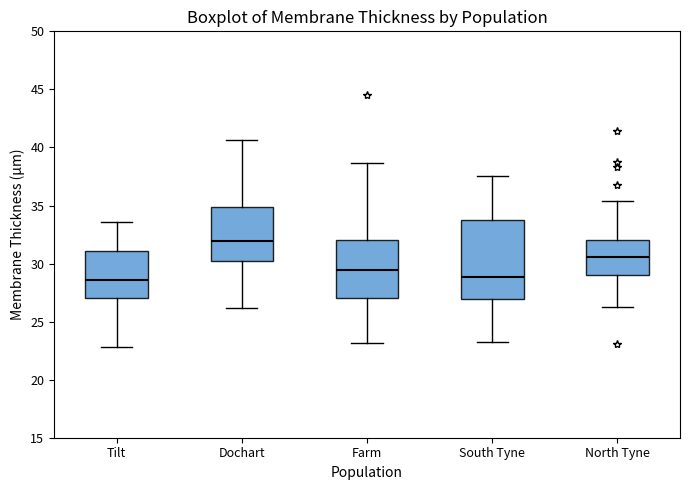

Reading left to right, transcribe this box plot: for each box, give where its median line is, the range the box spans, and where its two whiskers end, as read against the y-axis. The values are not printed on the chart, so give them approximately, as read against the axis.

Tilt: median 28.5, box 27.0 to 31.0, whiskers 23.0 to 33.5
Dochart: median 32.0, box 30.0 to 35.0, whiskers 26.0 to 40.5
Farm: median 29.5, box 27.0 to 32.0, whiskers 23.0 to 38.5
South Tyne: median 29.0, box 27.0 to 33.5, whiskers 23.5 to 37.5
North Tyne: median 30.5, box 29.0 to 32.0, whiskers 26.5 to 35.5